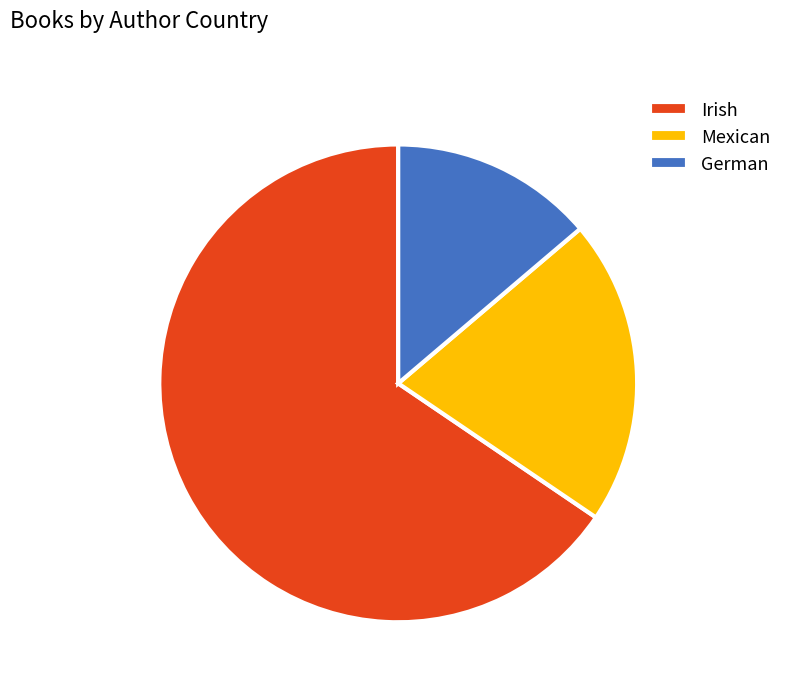

How many segments does this pie chart have?

3